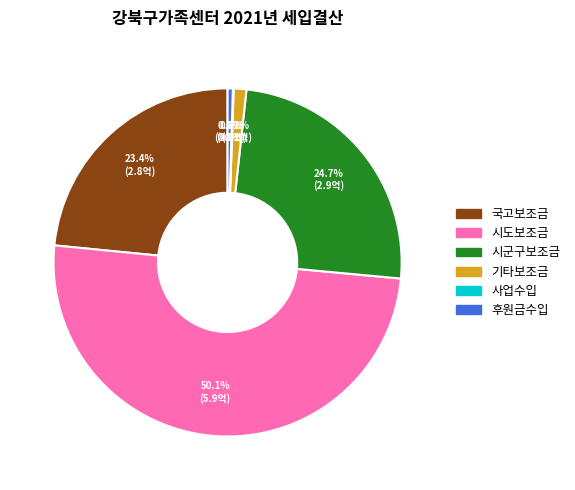

What is the ratio of the value at 시도보조금 to the value at 국고보조금?

2.1